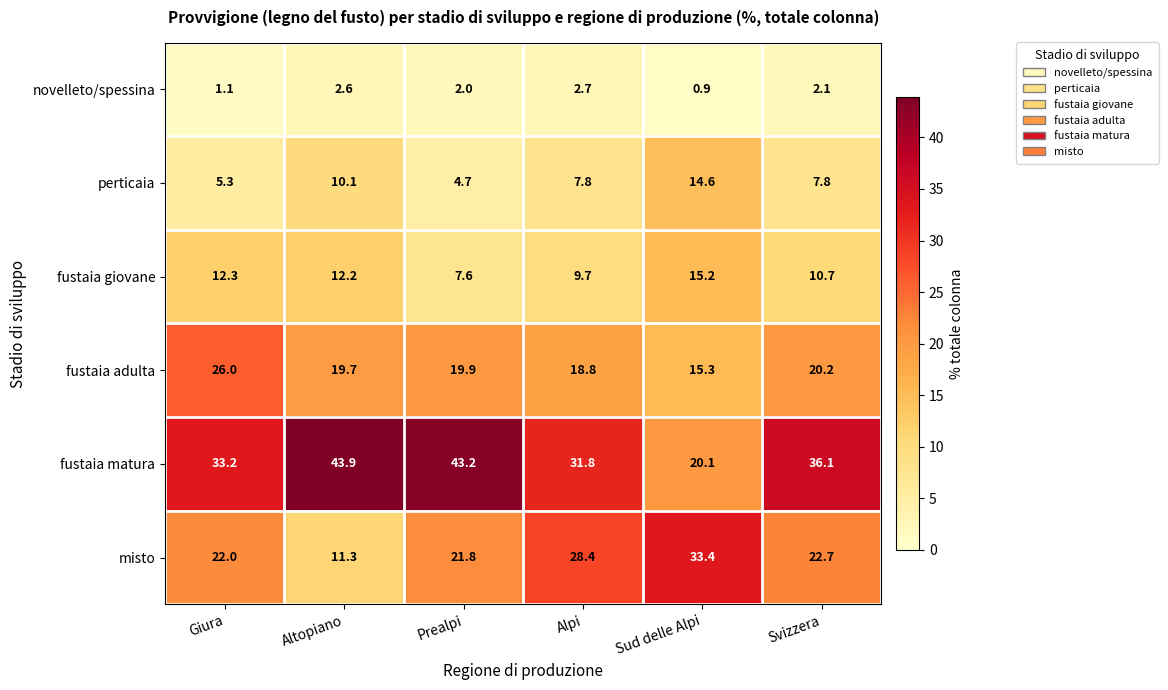

Which category has the lowest value in the perticaia series?

Prealpi